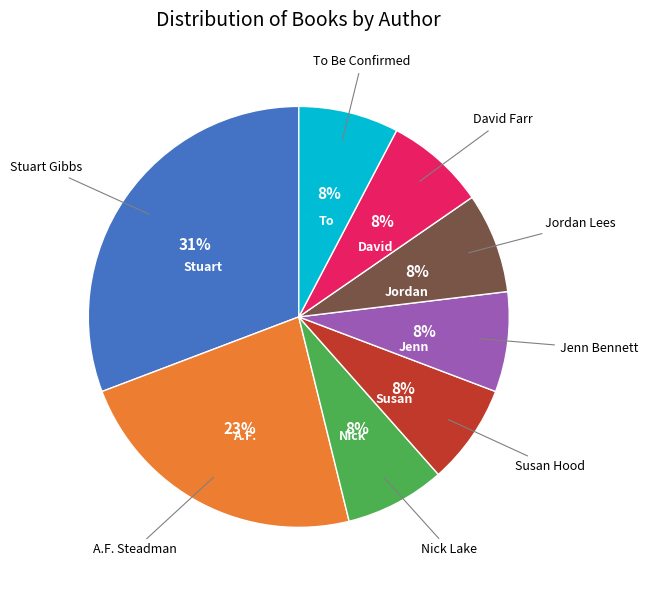

Does any single category account for the majority?

No